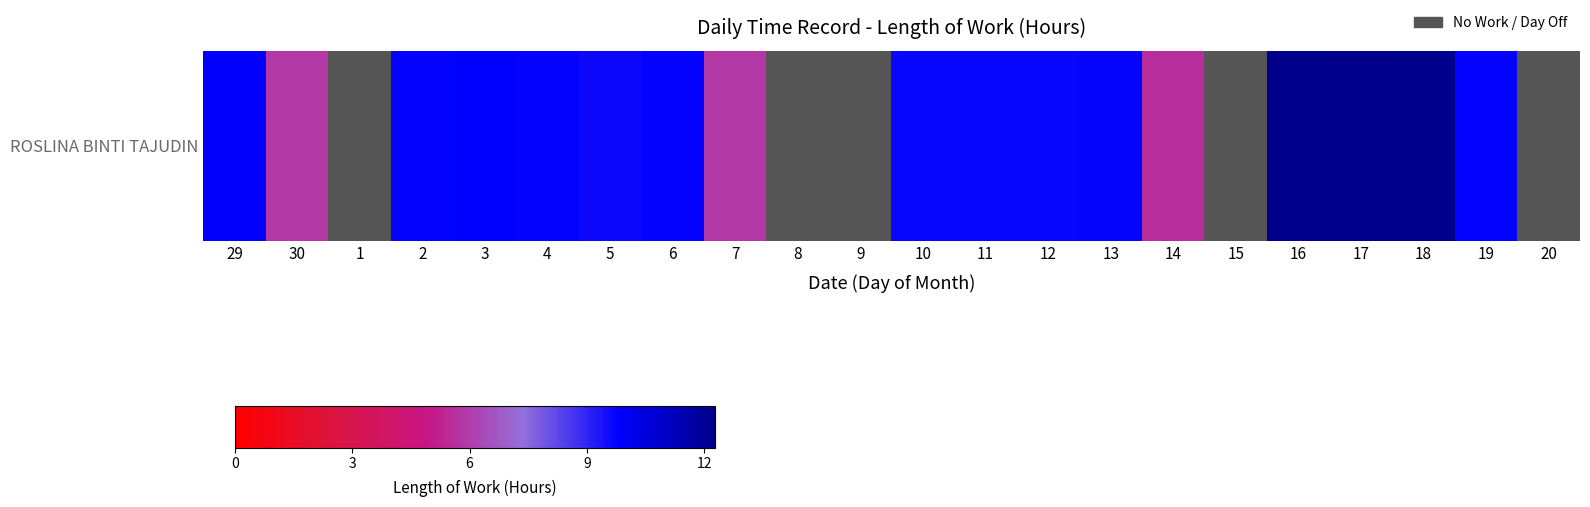

True or false: the data shows 9.7 at 10.

True